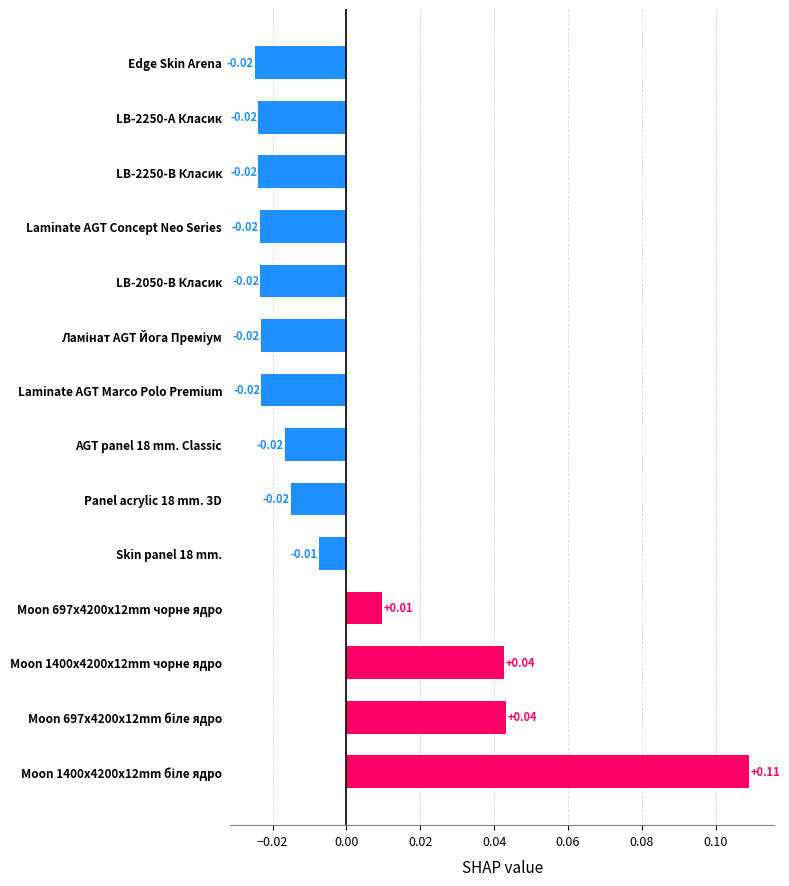

Which has a higher value, Moon 697x4200x12mm чорне ядро or LB-2250-В Класик?

Moon 697x4200x12mm чорне ядро